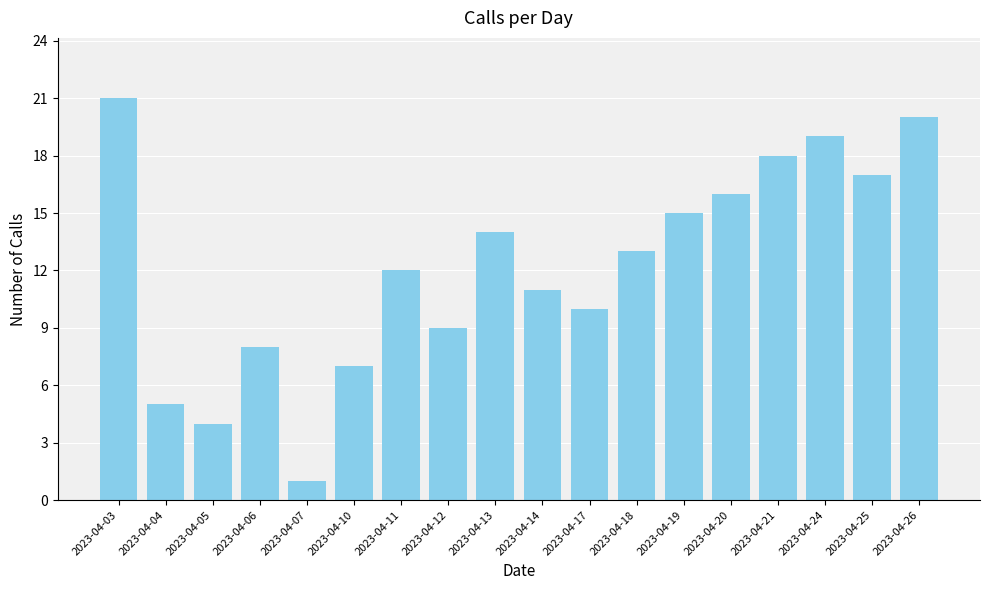

The chart shows a value of 17 at 2023-04-25. True or false?

True